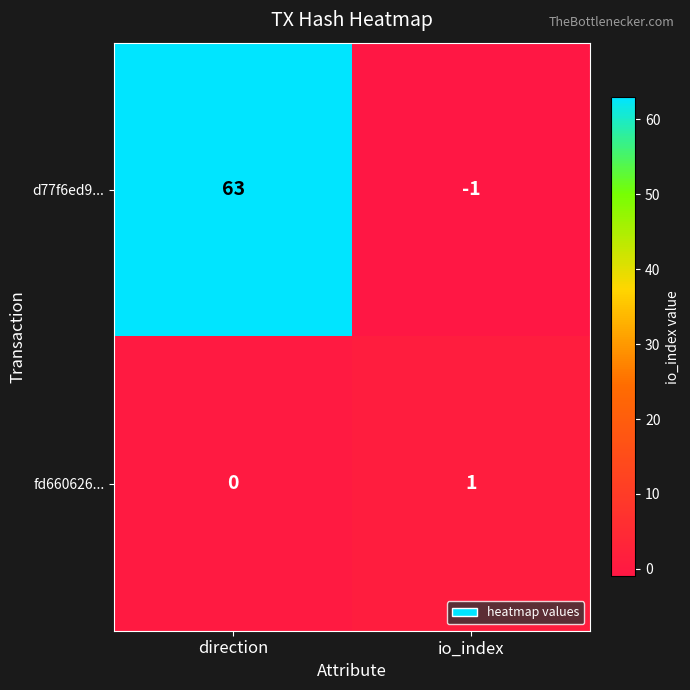

What is the difference between the highest and lowest values at direction?

63